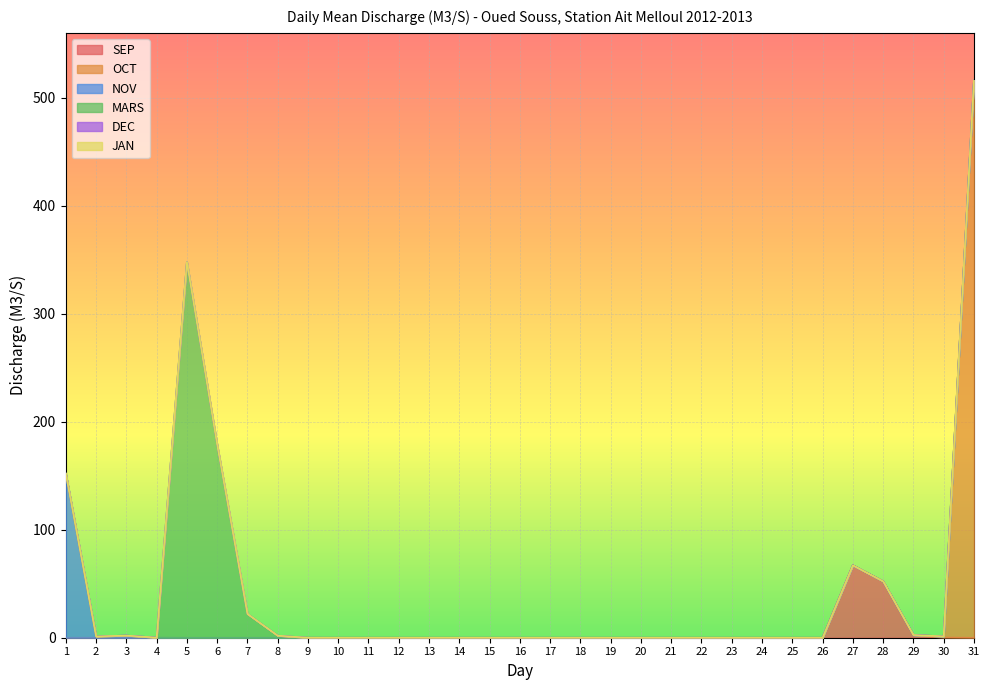

The value of OCT at 28 is 0.0. True or false?

True